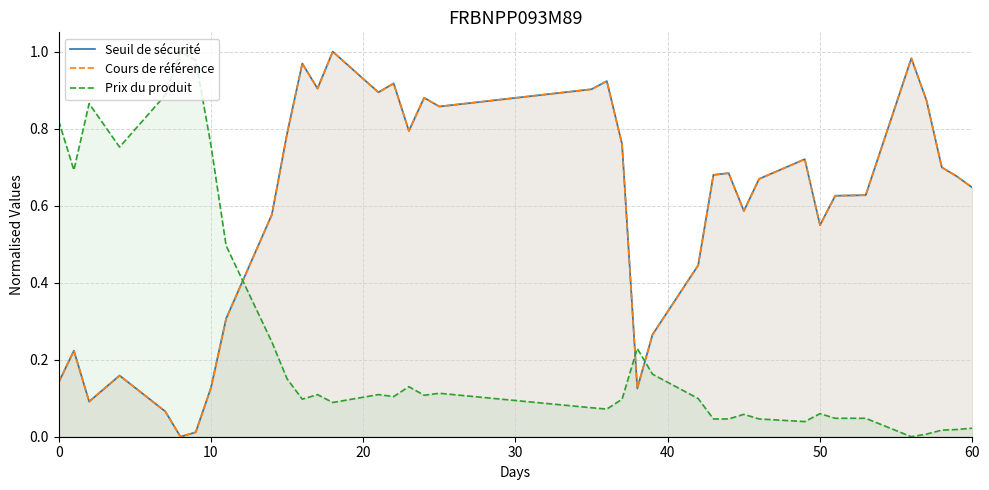

True or false: Prix du produit and Cours de référence intersect in this chart.

True